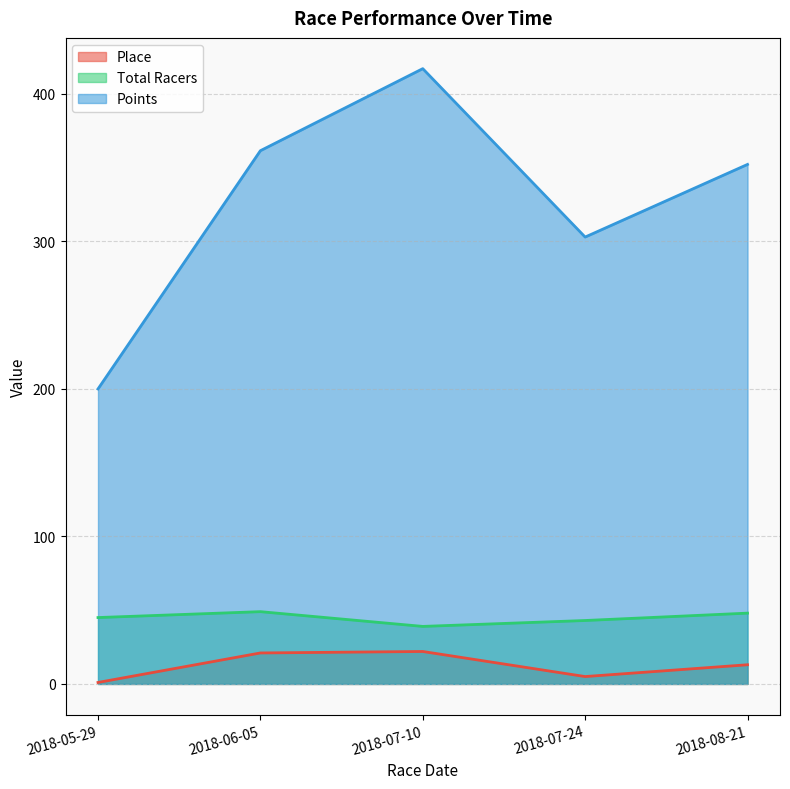

Rank the series by their maximum value, from highest to lowest.

Points, Total Racers, Place